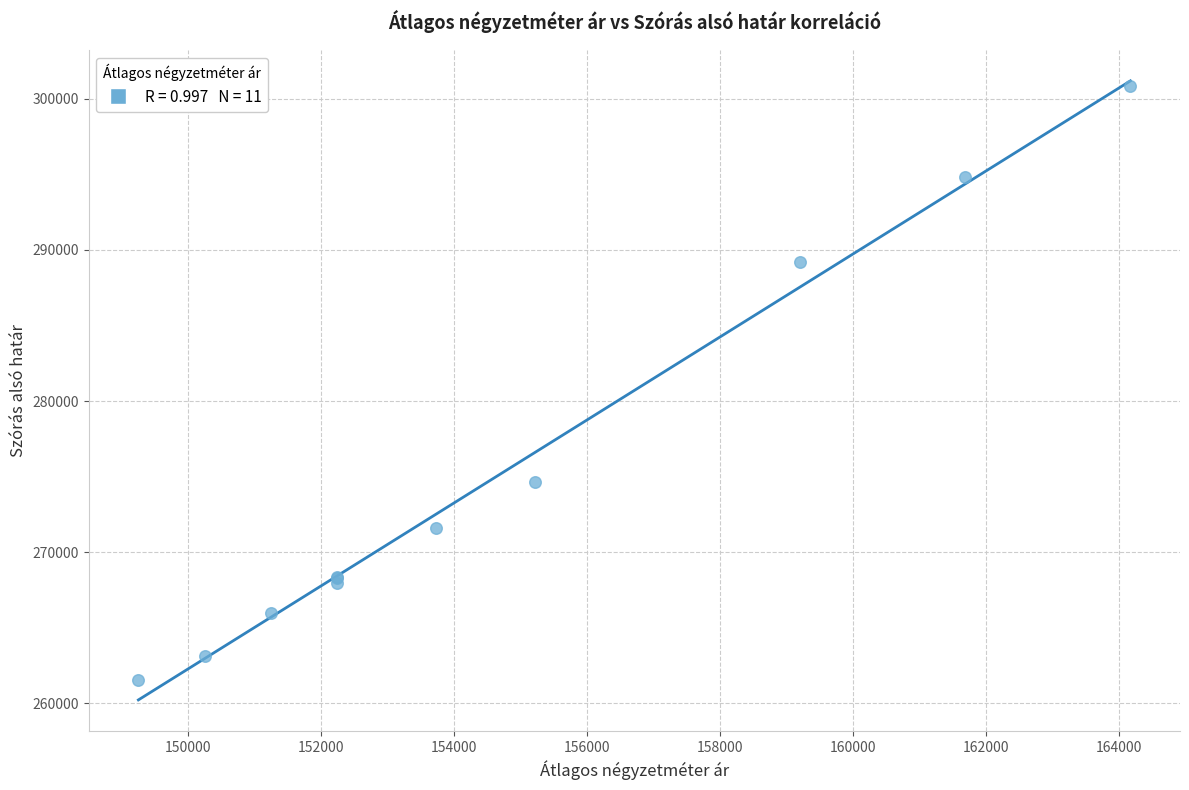

What Y value in the scatter plot is closest to 281190?

274636